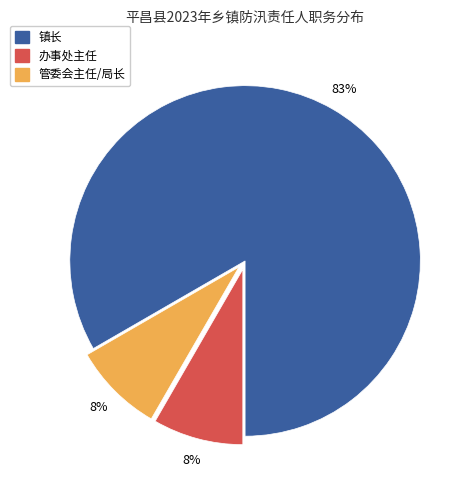

To the nearest percent, what portion does 管委会主任/局长 represent?

8%